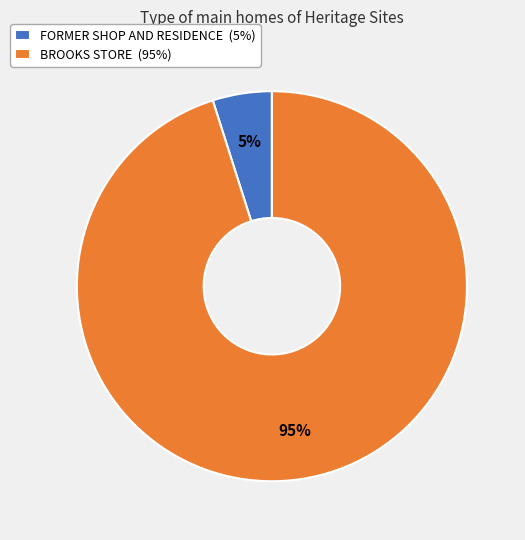

How many segments does this pie chart have?

2